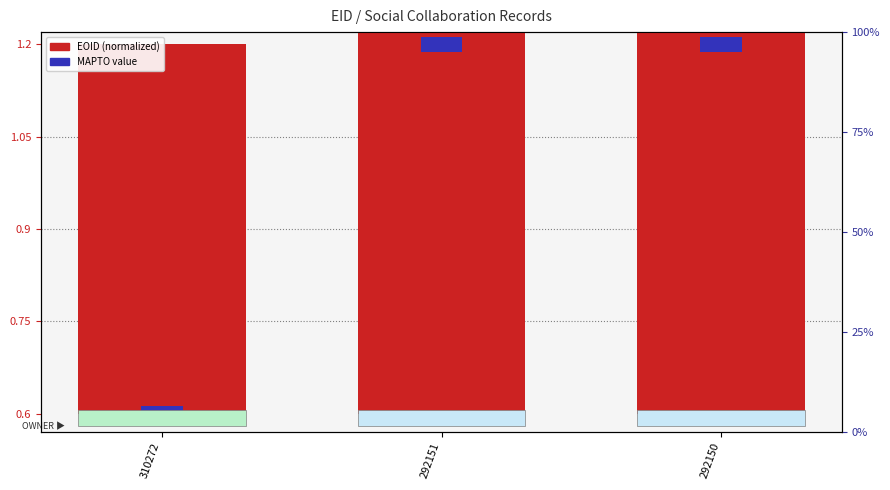

Count the number of categories in the chart.

3